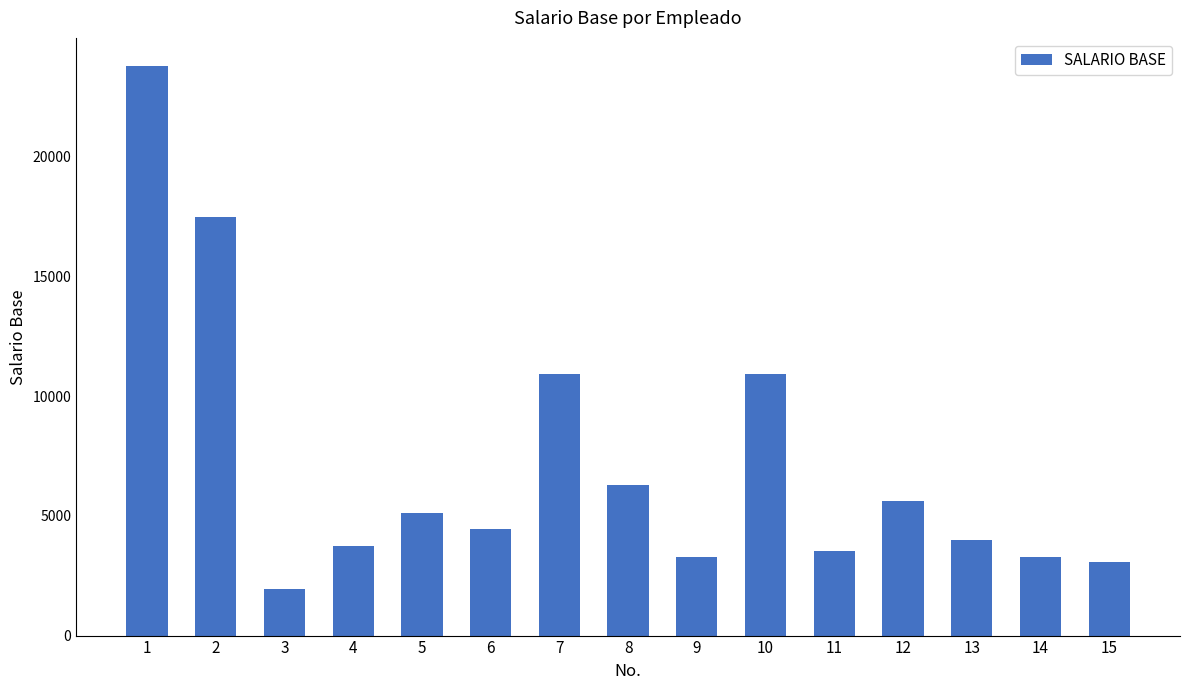

Reading left to right, what are all the values shown in this chart?

23787.0	17500.0	1960.0	3757.0	5142.0	4449.0	10949.0	6297.0	3295.0	10949.0	3525.0	5604.0	3987.0	3295.0	3090.7